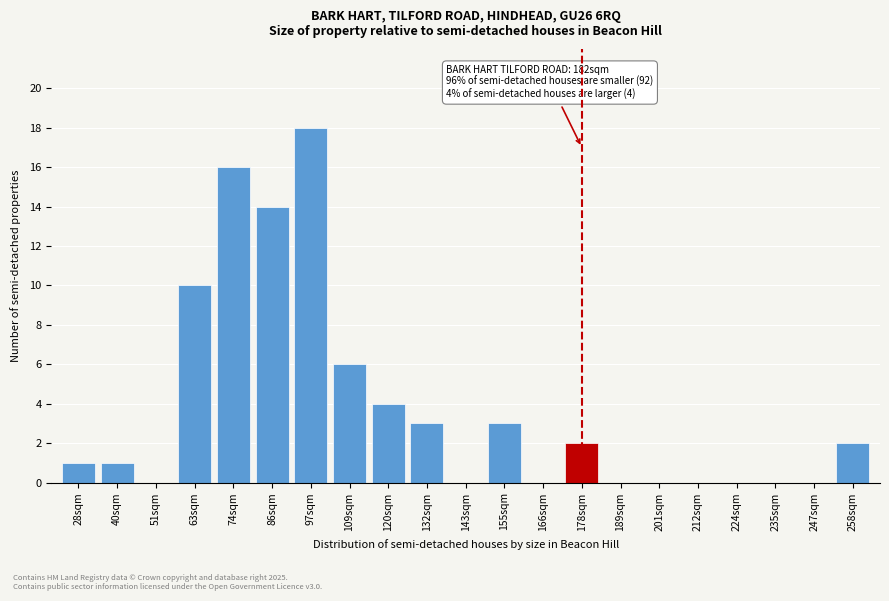

Reading left to right, transcribe all the data shown in this chart.

28sqm=1	40sqm=1	51sqm=0	63sqm=10	74sqm=16	86sqm=14	97sqm=18	109sqm=6	120sqm=4	132sqm=3	143sqm=0	155sqm=3	166sqm=0	178sqm=2	189sqm=0	201sqm=0	212sqm=0	224sqm=0	235sqm=0	247sqm=0	258sqm=2